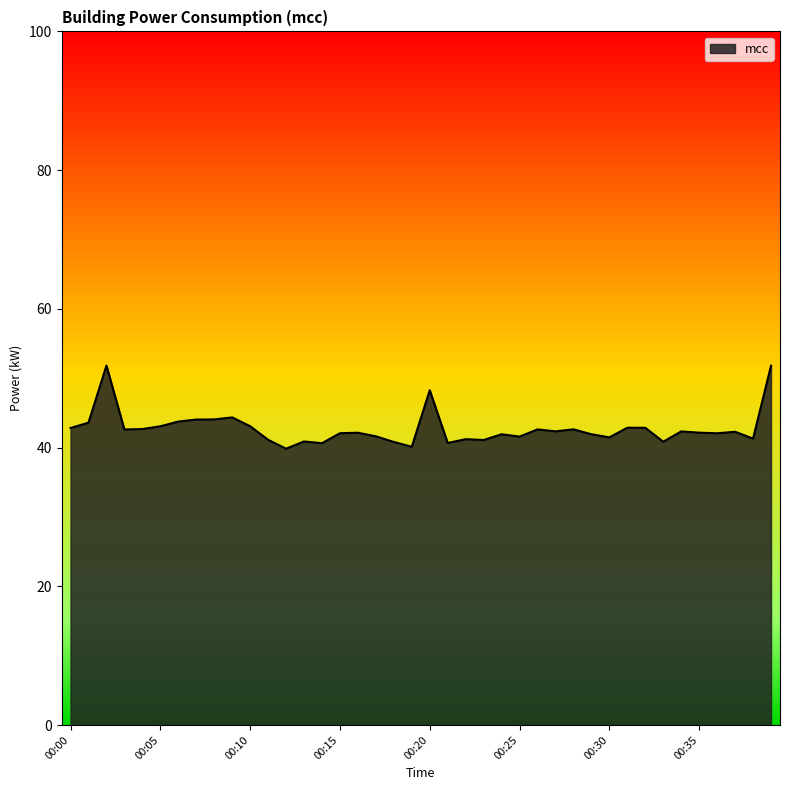

What is the minimum value shown in the chart?

39.8